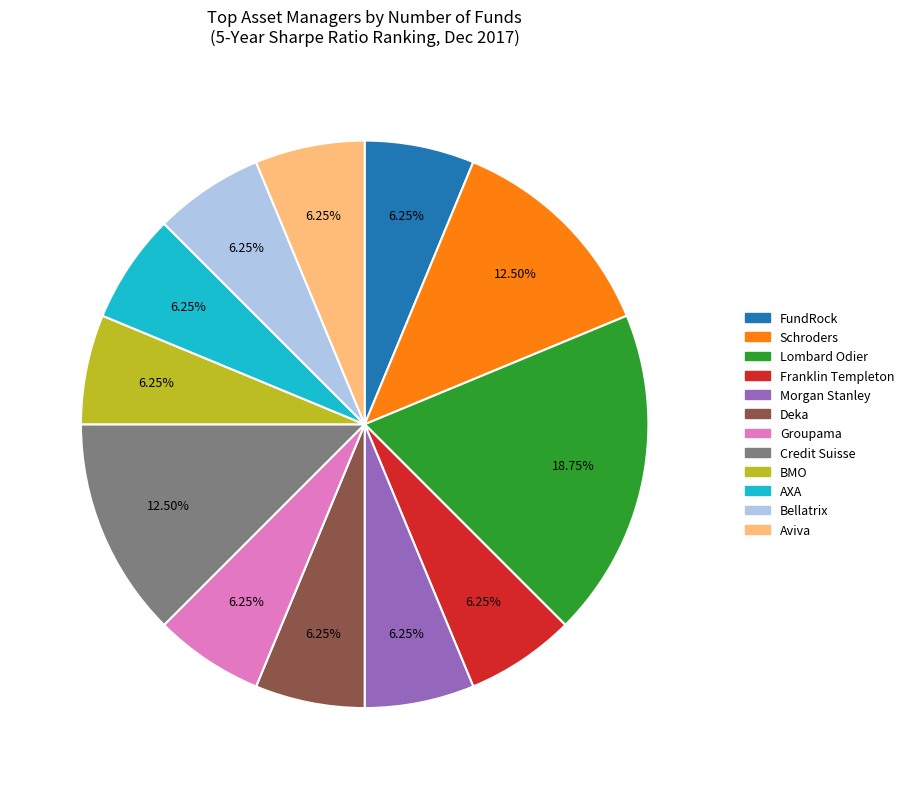

Is there a majority slice in this chart?

No